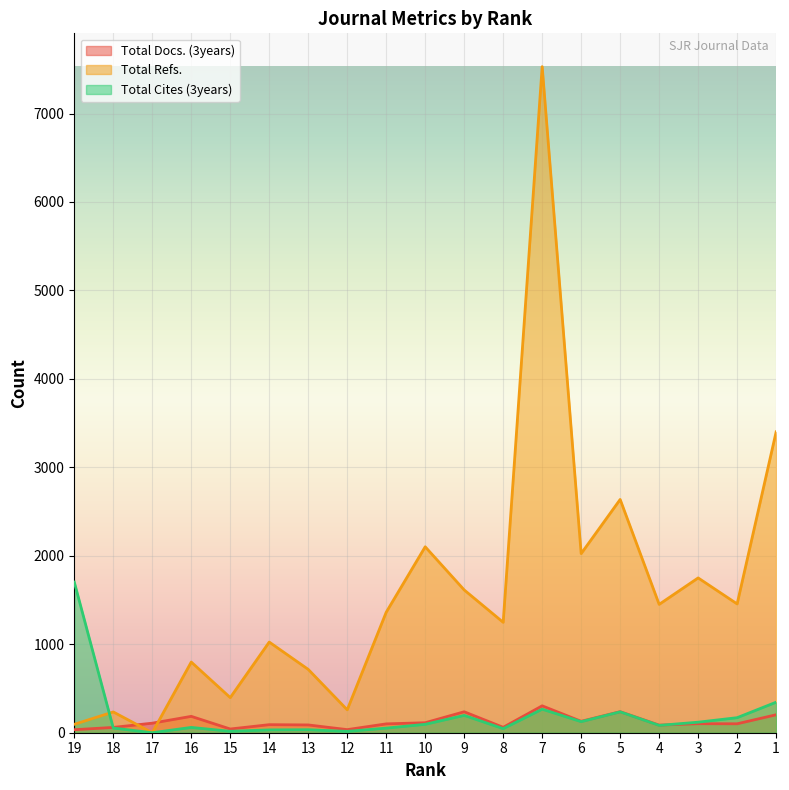

Which series has the largest total across all categories?

Total Refs.